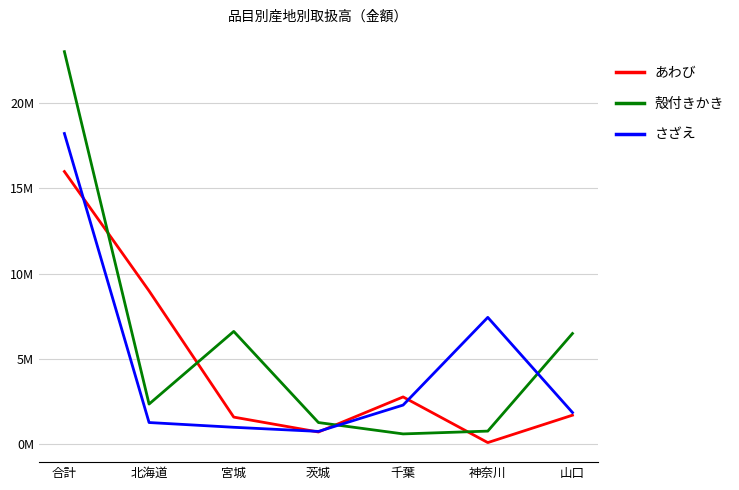

At which label does あわび reach its peak?

合計